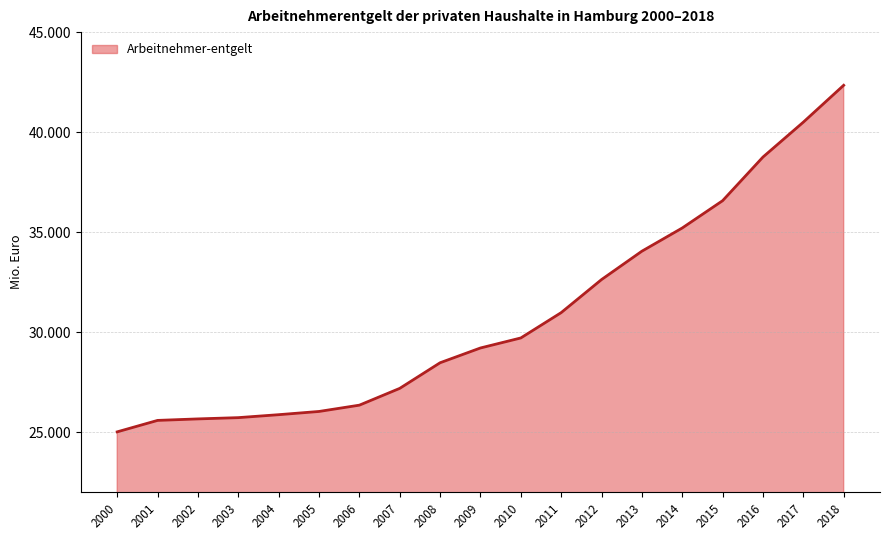

True or false: the data shows 28475.9 at 2008.

True